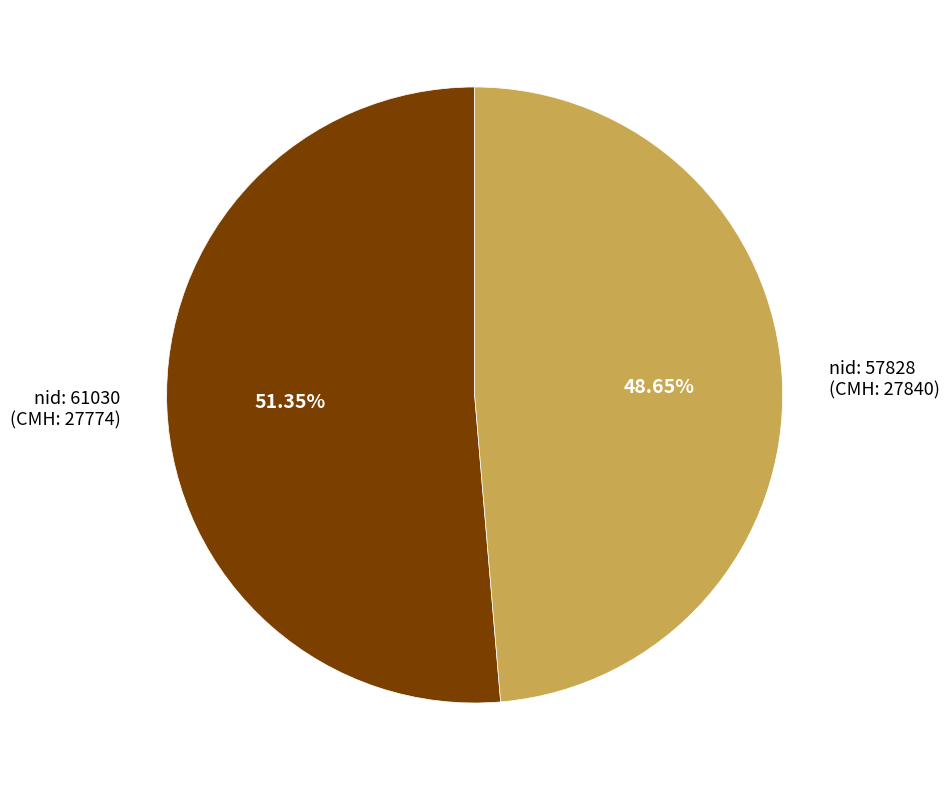

Does nid: 57828 (CMH: 27840) represent more than half of the total?

No